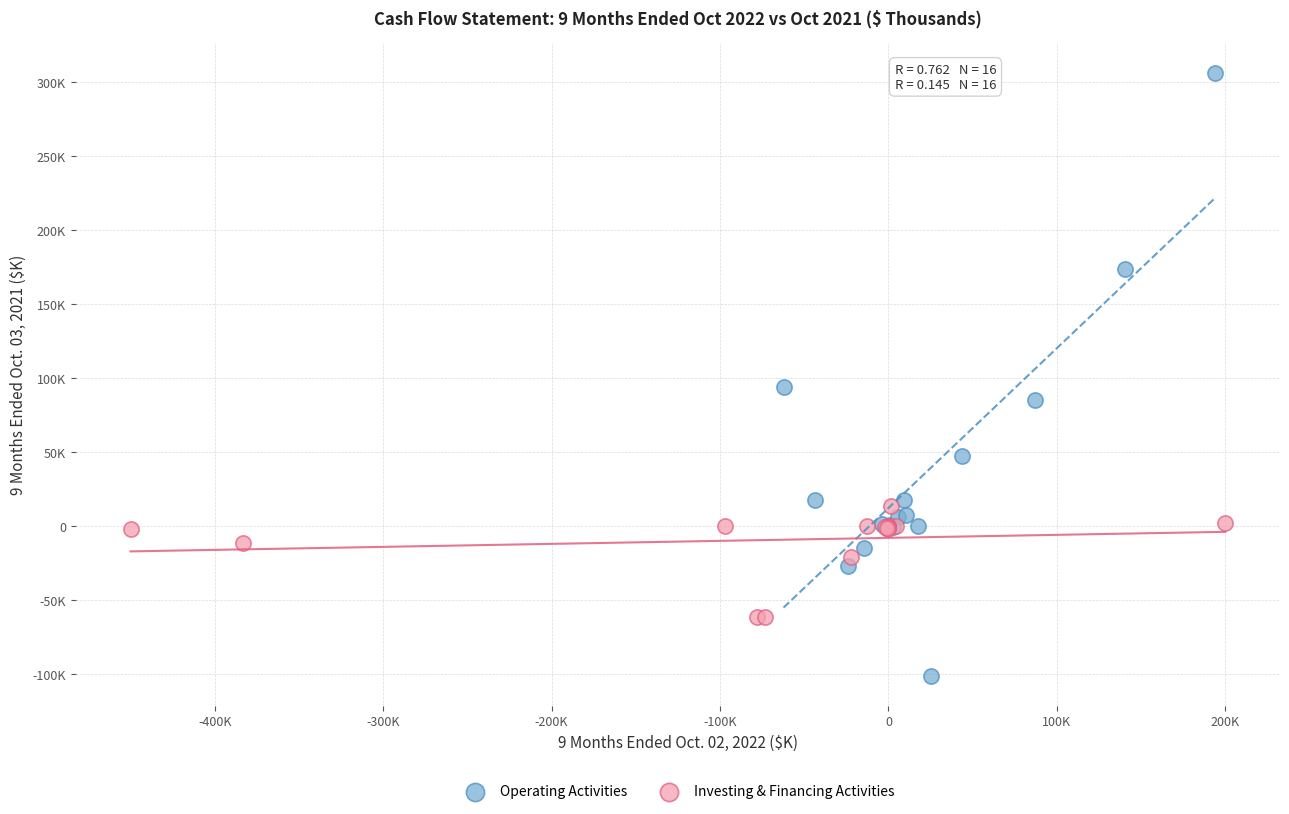

Which series has the largest Y range (max minus min)?

Operating Activities